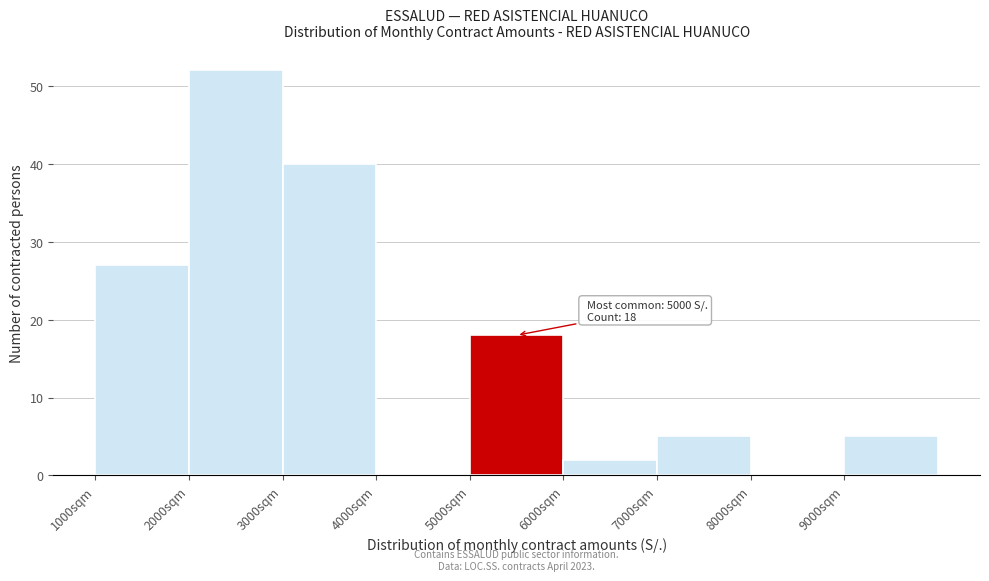

Which range on the x-axis has the tallest bar?

2000 to 3000